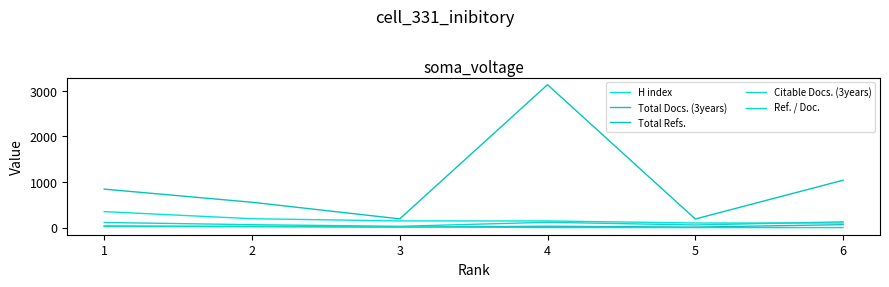

What is the difference between the second highest and minimum values in the Citable Docs. (3years) series?

88.0